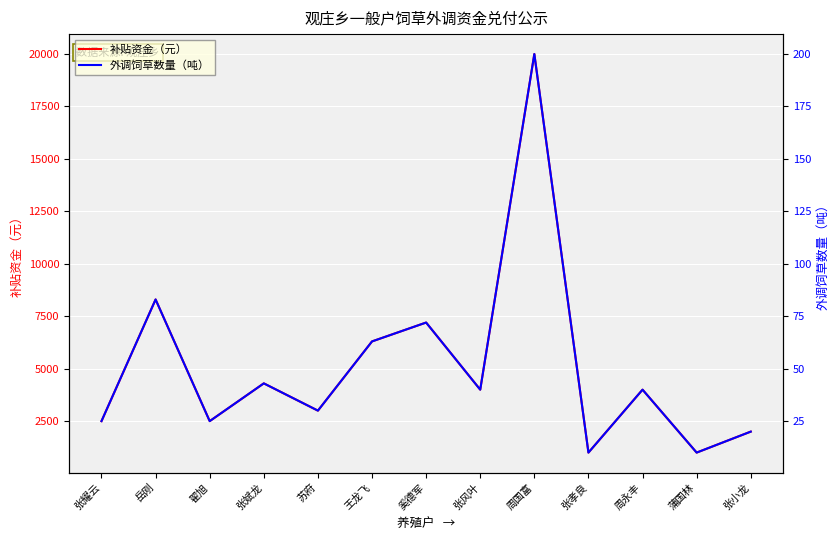

True or false: 补贴资金（元） has more than 0 interior local peaks.

True